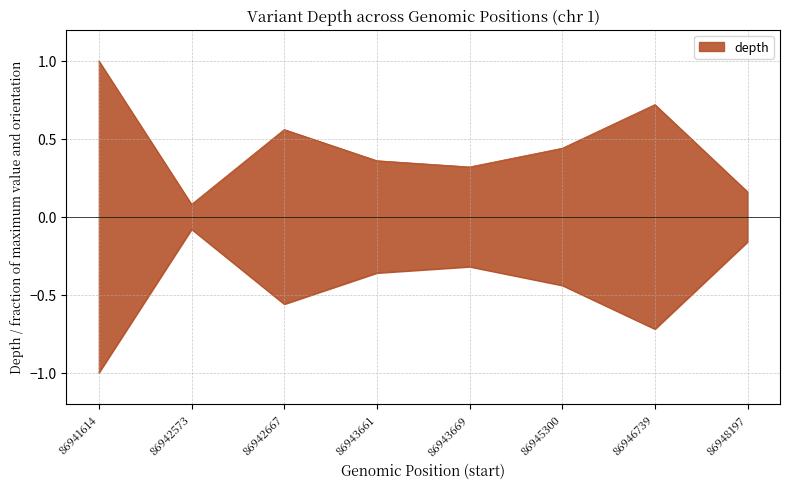

Is it true that the value at 86942573 is 0.0?

False